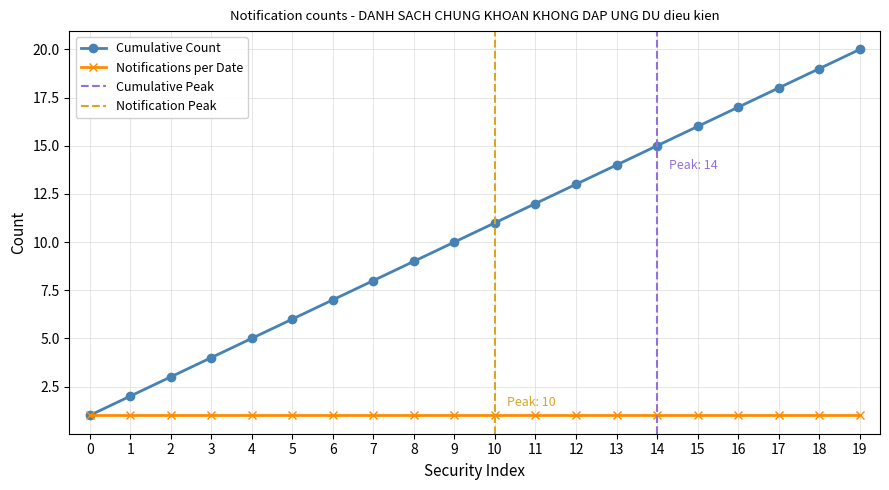

Is this an area chart (filled region under the line)?

No